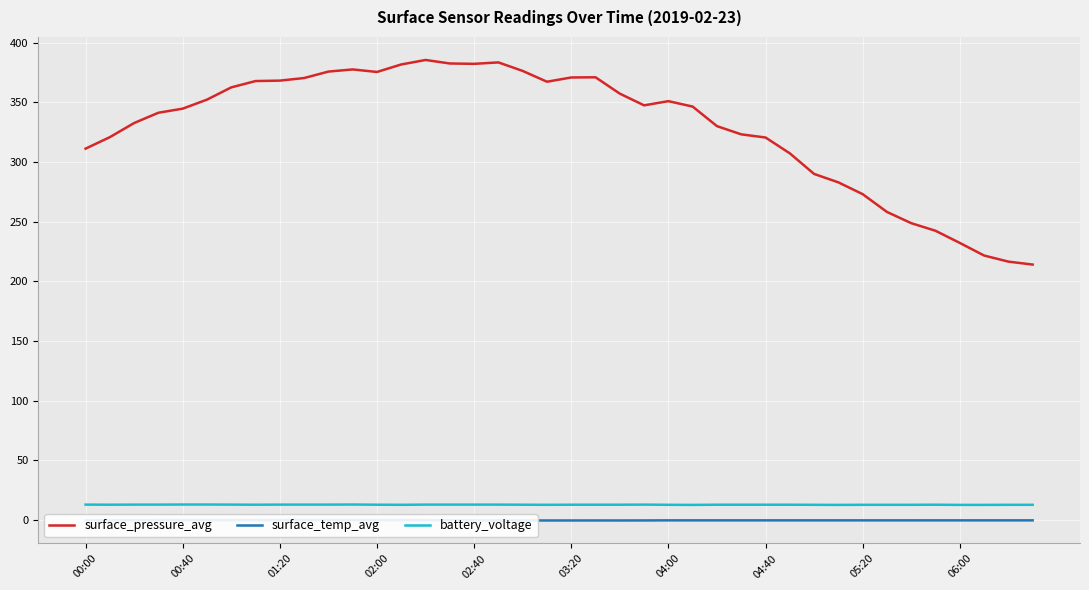

True or false: battery_voltage and surface_temp_avg cross at least once.

False